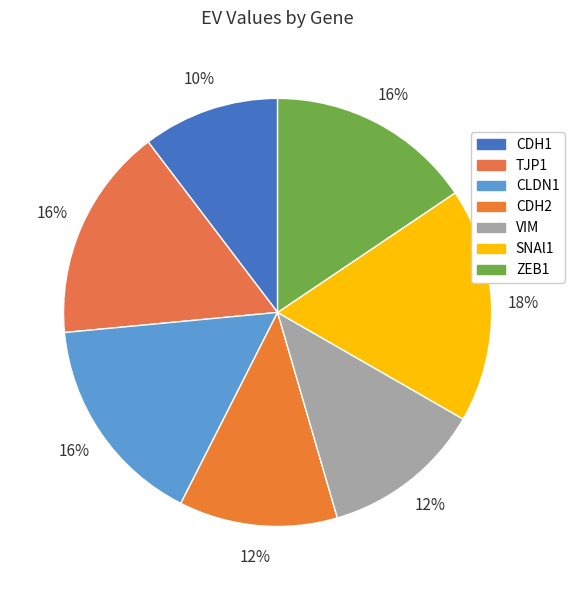

How many slices are in this pie chart?

7